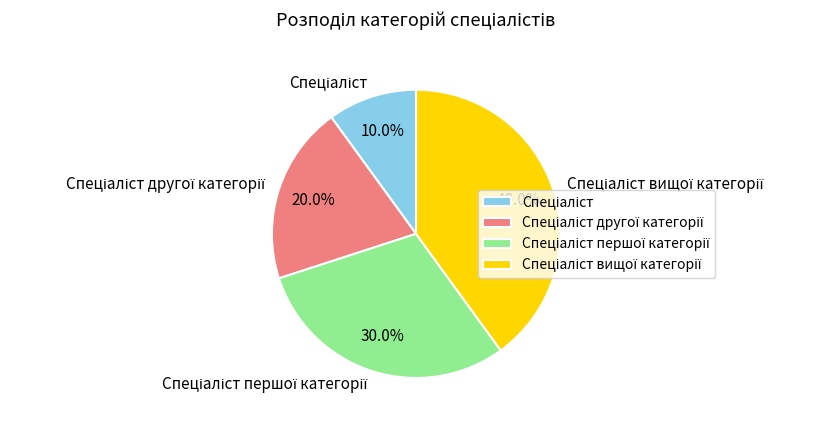

Is there a majority slice in this chart?

No